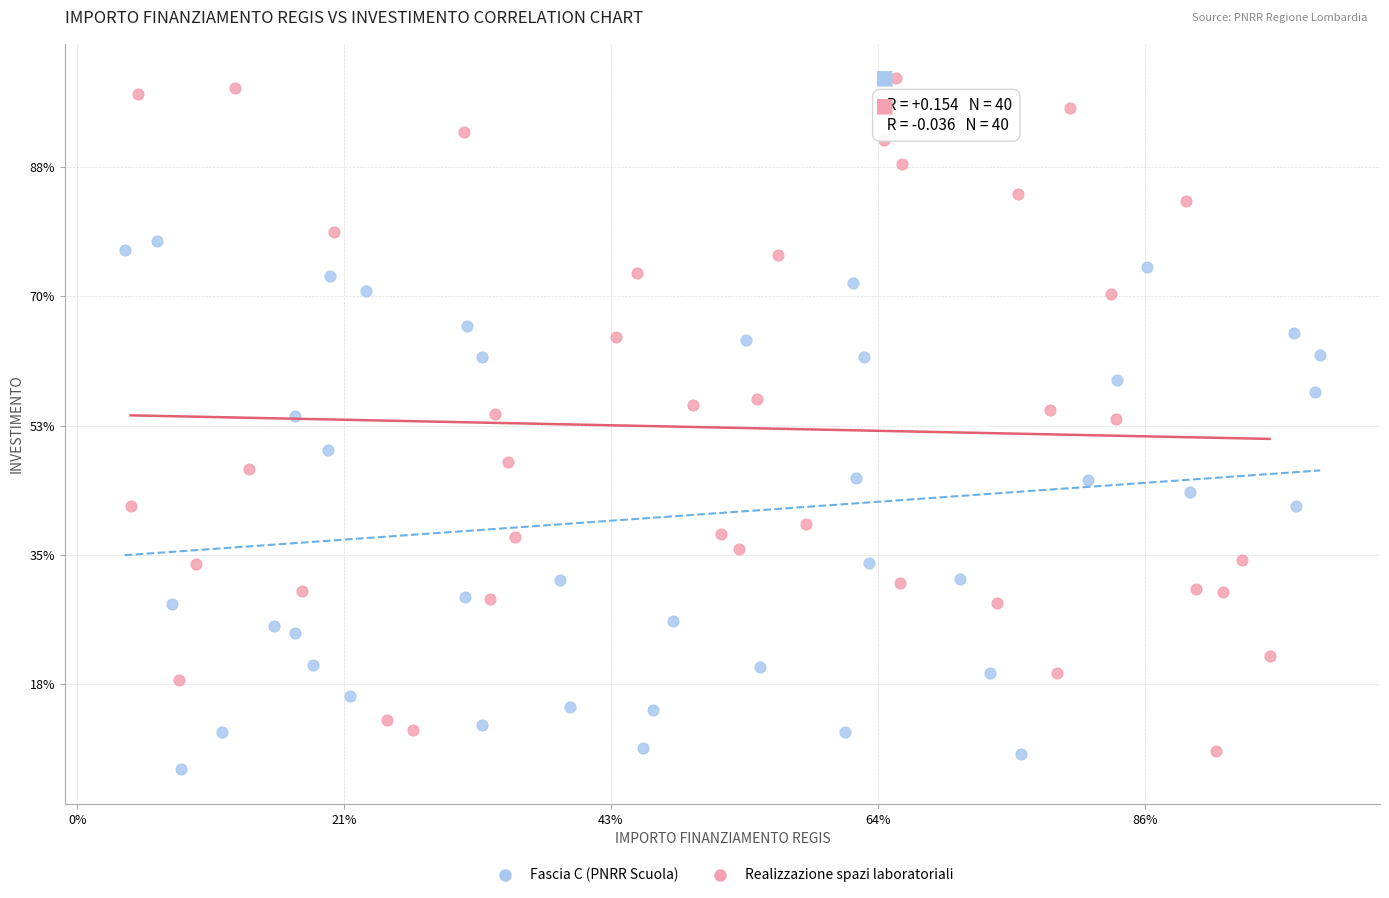

What are all the series names shown in the legend?

Fascia C (PNRR Scuola), Realizzazione spazi laboratoriali